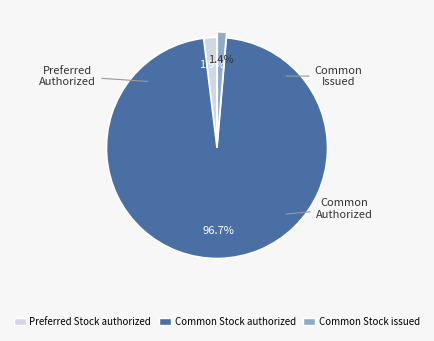

Which has a higher value, Common Stock authorized or Common Stock issued?

Common Stock authorized